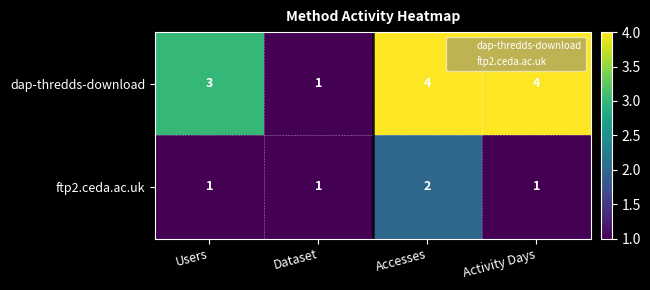

True or false: ftp2.ceda.ac.uk has a value of 1 at Dataset.

True